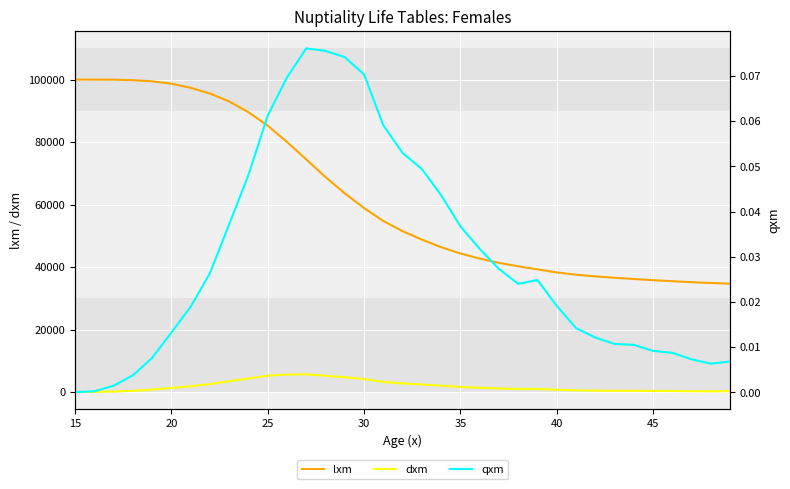

True or false: dxm and lxm intersect in this chart.

False